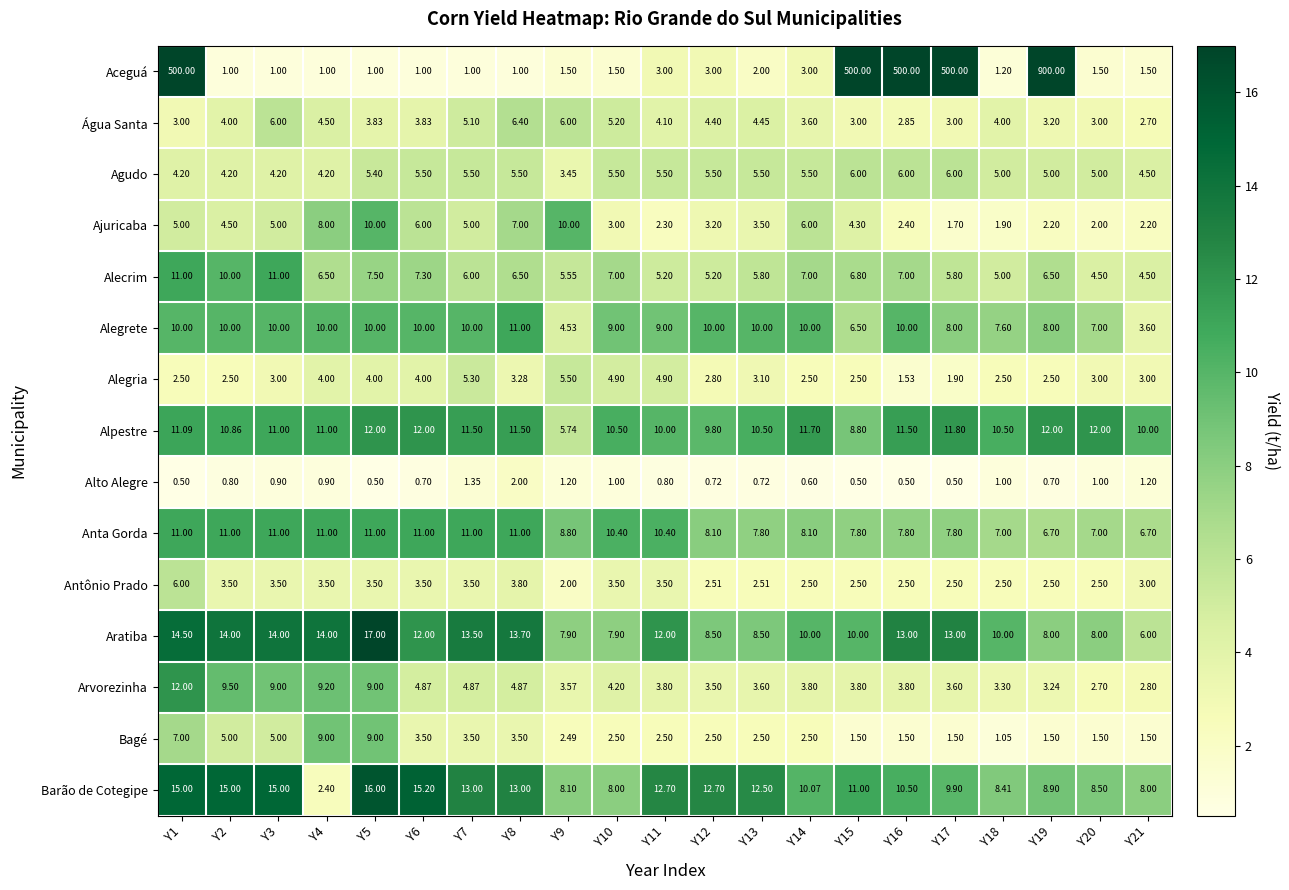

Which series has the largest range (max minus min)?

Aceguá